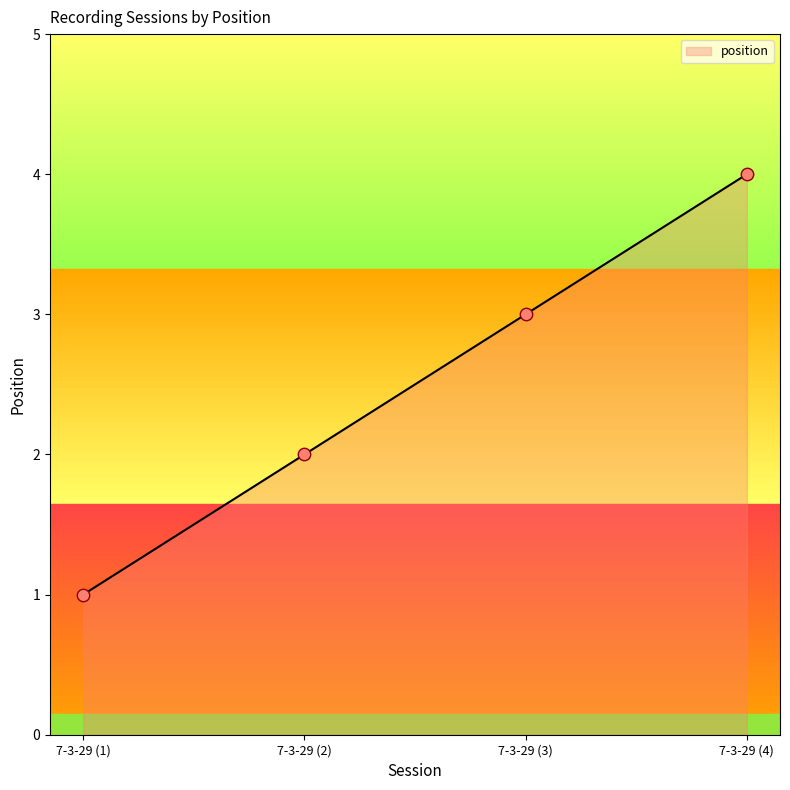

What is the ratio of the value at 7-3-29 (1) to the value at 7-3-29 (3)?

0.3